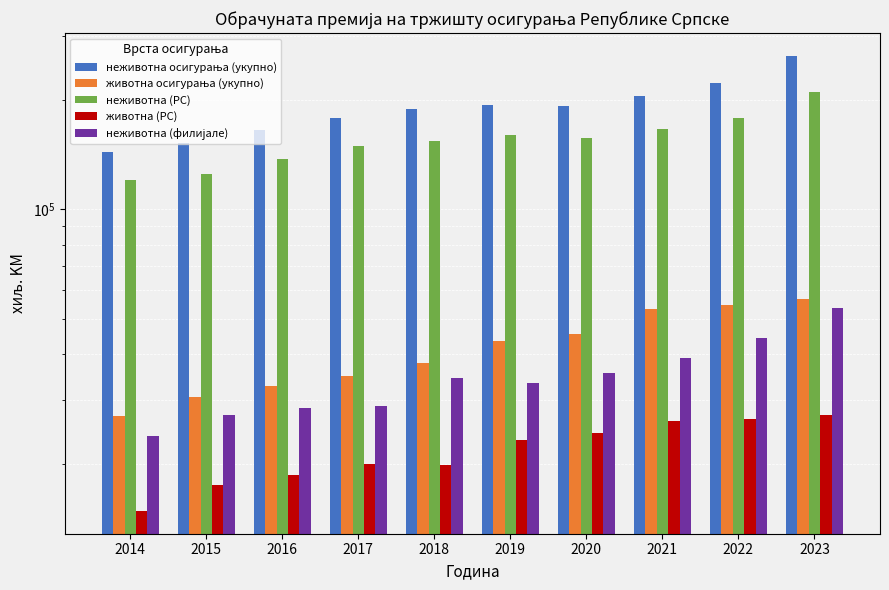

Which category has the highest value across all series?

2023